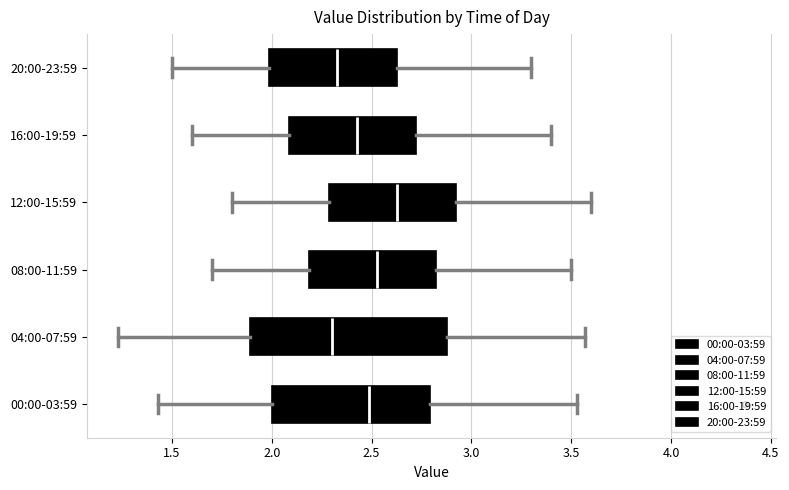

Reading bottom to top, transcribe this box plot: for each box, give where its median line is, the range the box spans, and where its two whiskers end, as read against the x-axis. The values are not printed on the chart, so give them approximately, as read against the axis.

00:00-03:59: median 2.50, box 2.00 to 2.80, whiskers 1.45 to 3.55
04:00-07:59: median 2.30, box 1.90 to 2.90, whiskers 1.25 to 3.55
08:00-11:59: median 2.55, box 2.20 to 2.85, whiskers 1.70 to 3.50
12:00-15:59: median 2.65, box 2.30 to 2.95, whiskers 1.80 to 3.60
16:00-19:59: median 2.45, box 2.10 to 2.75, whiskers 1.60 to 3.40
20:00-23:59: median 2.35, box 2.00 to 2.65, whiskers 1.50 to 3.30